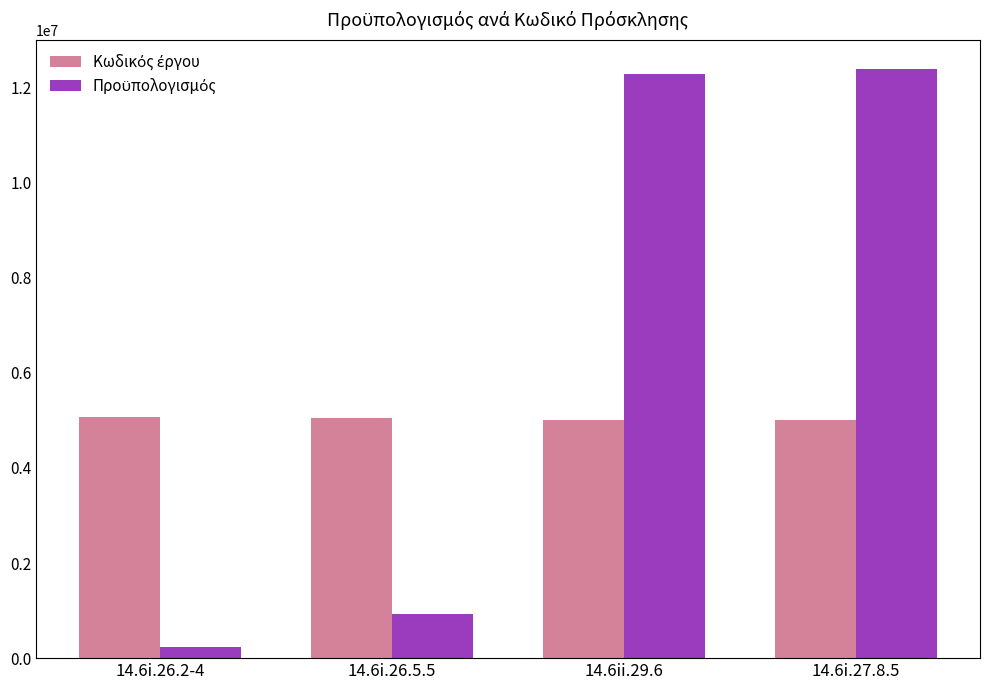

What is the greatest value displayed?

12386140.6